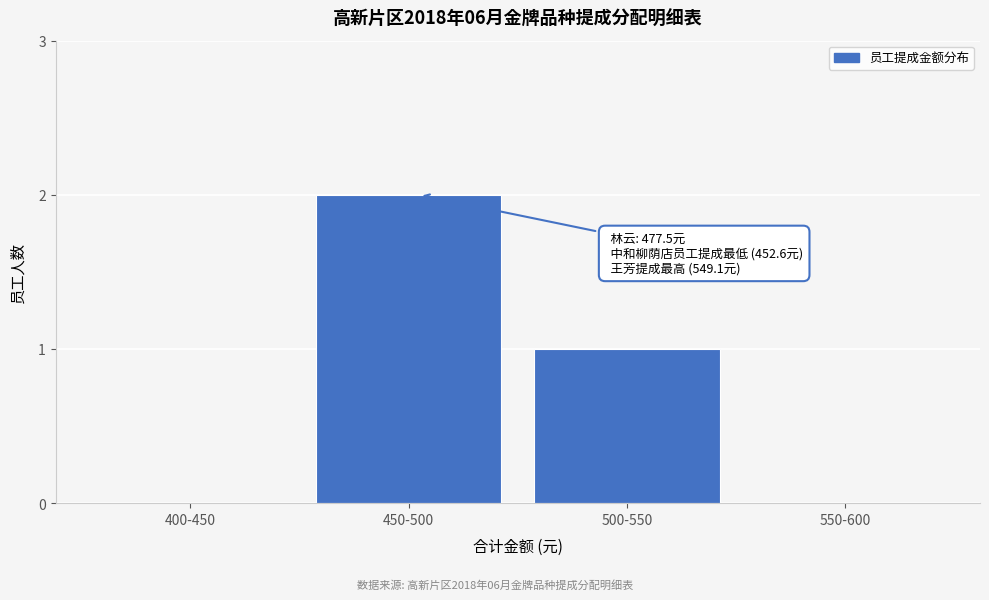

Reading left to right, transcribe all the data shown in this chart.

400-450=0	450-500=2	500-550=1	550-600=0